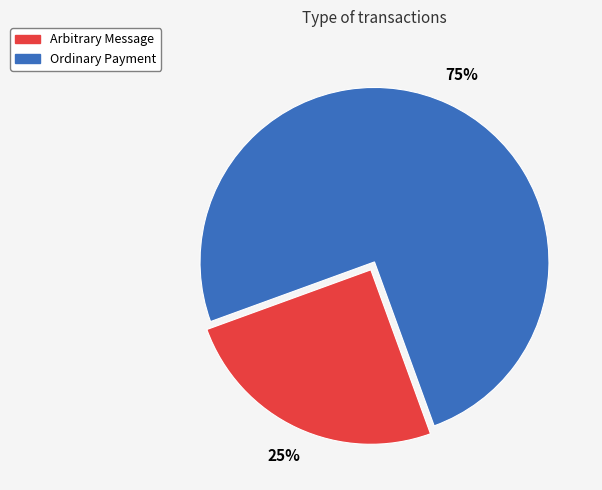

What percentage is the Ordinary Payment slice, to the nearest percent?

75%